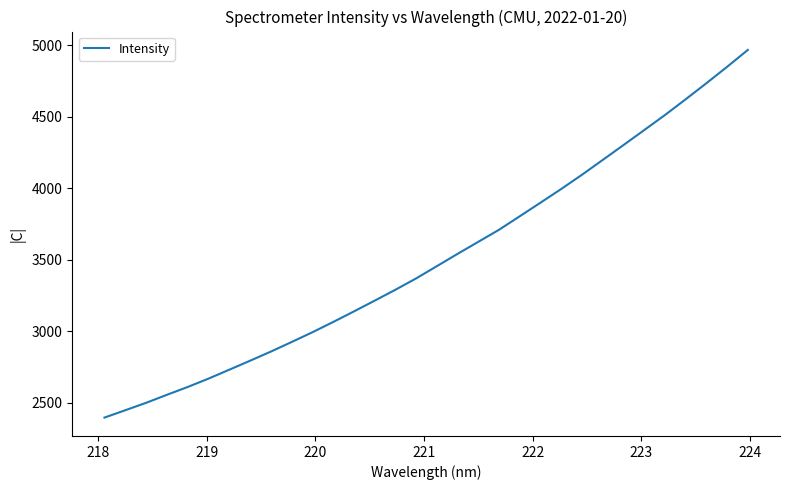

What is the minimum value shown in the chart?

2395.0